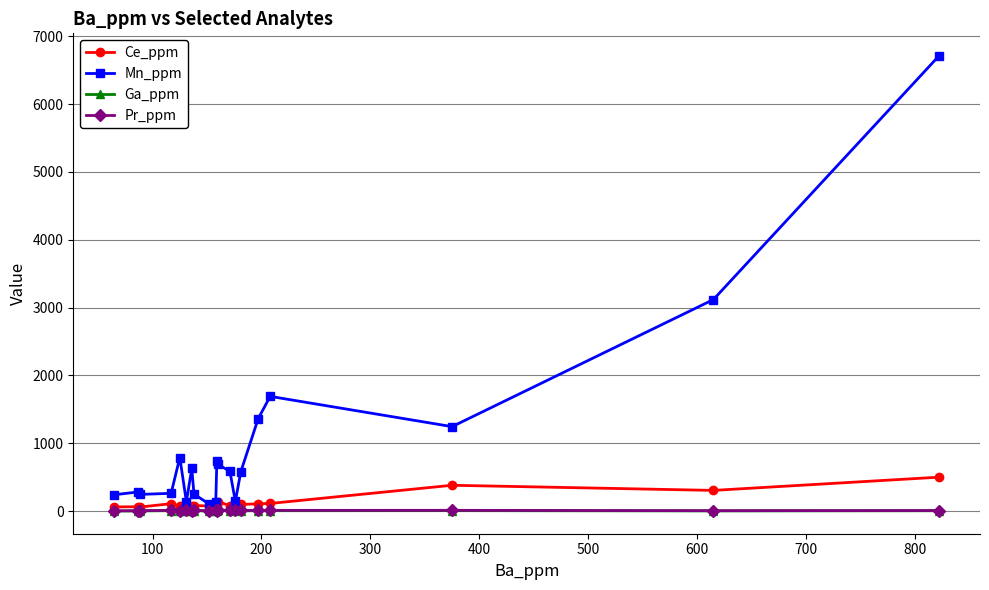

What is the maximum value shown in the chart?

6708.0